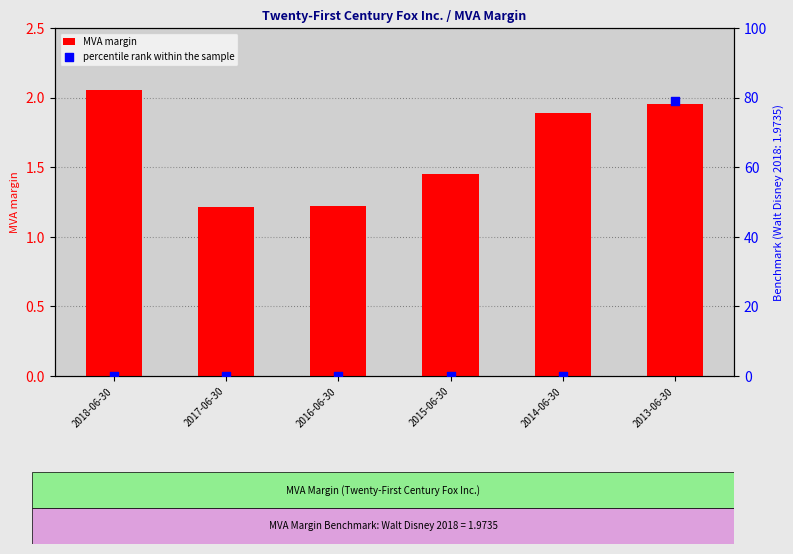

At which category is the sum across all series the highest?

2013-06-30